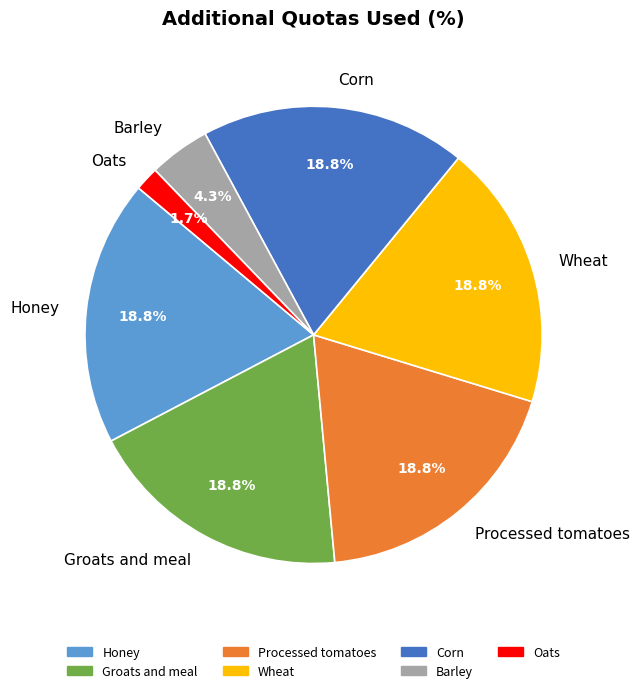

Which slice is the smallest?

Oats